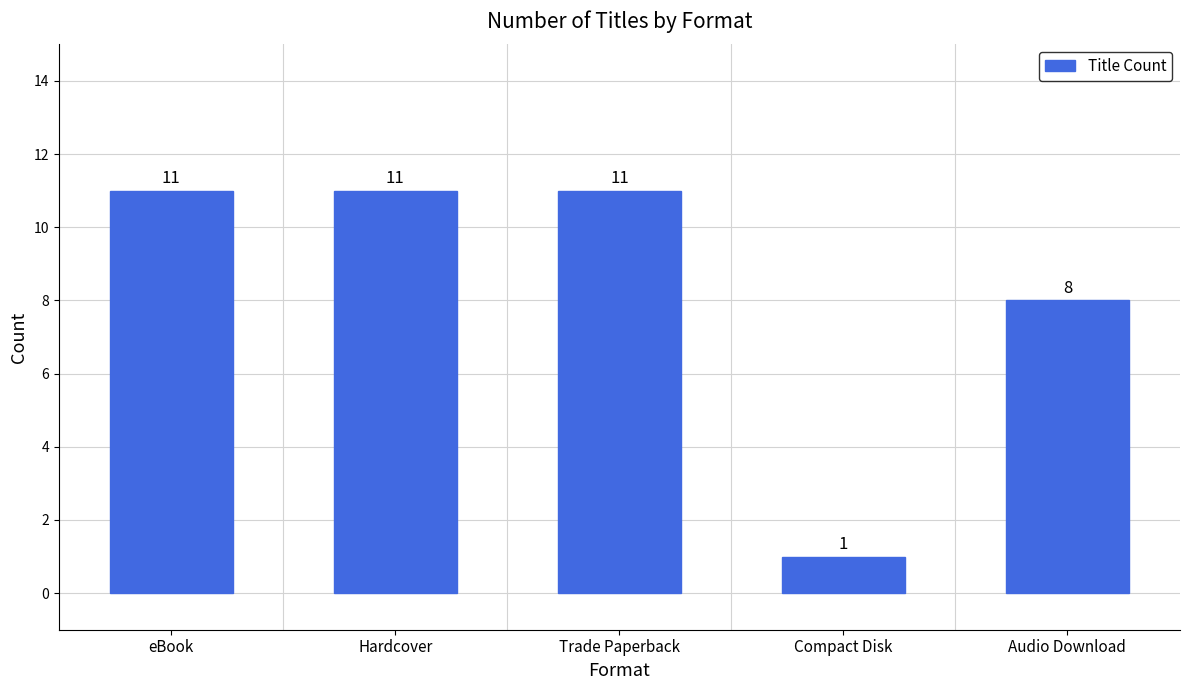

What value does the data have at eBook, to the nearest 10?

10